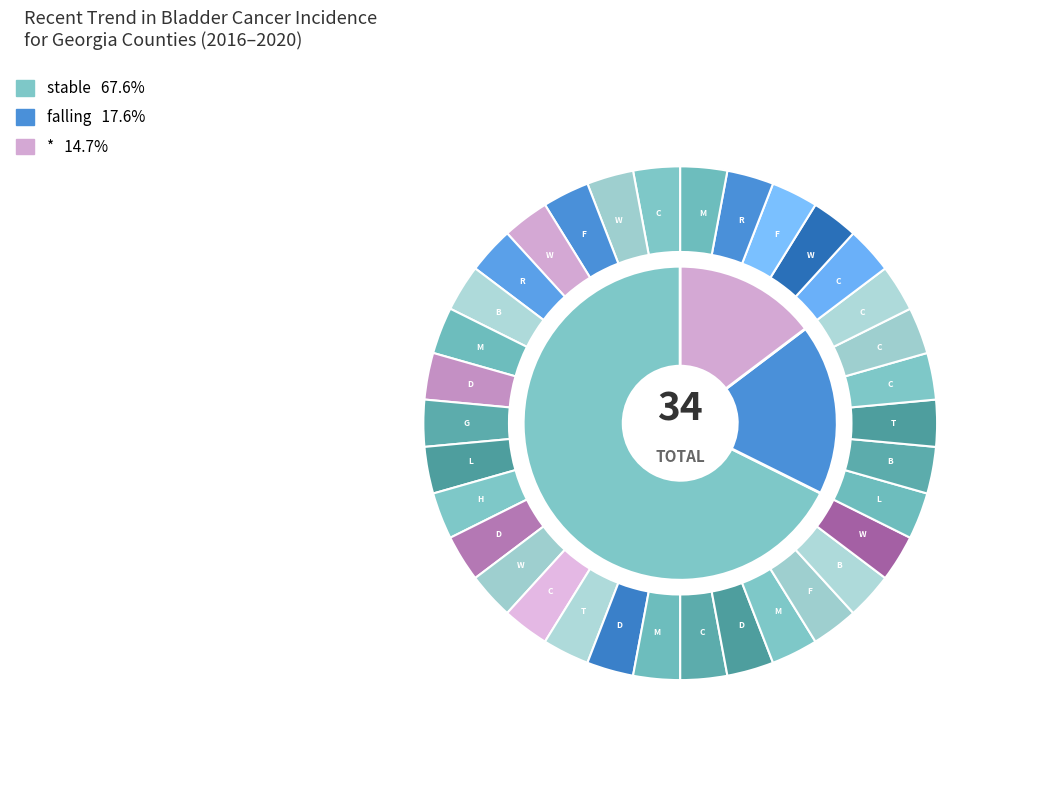

What is the ratio of the value at falling to the value at *?

1.2